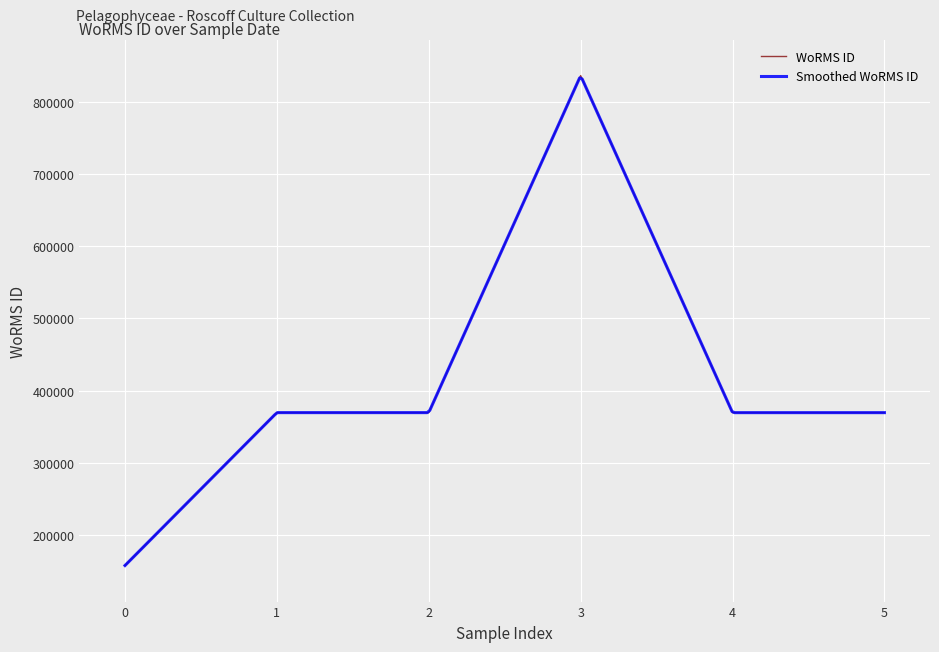

What is the maximum value for WoRMS ID?

836481